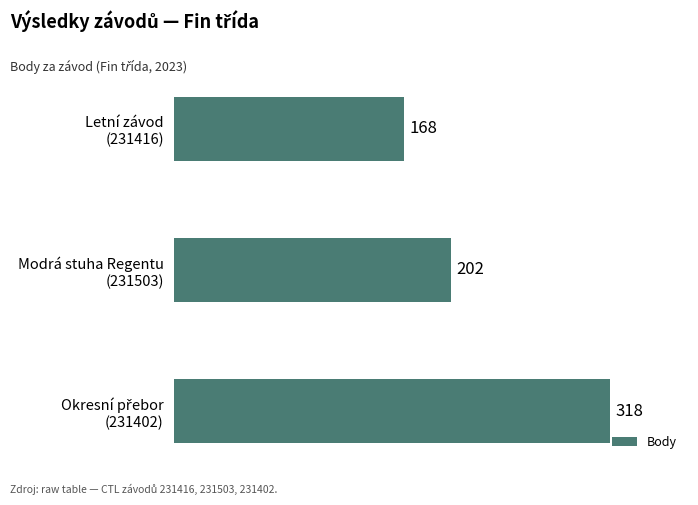

Count the values in the range 168 to 318.

3